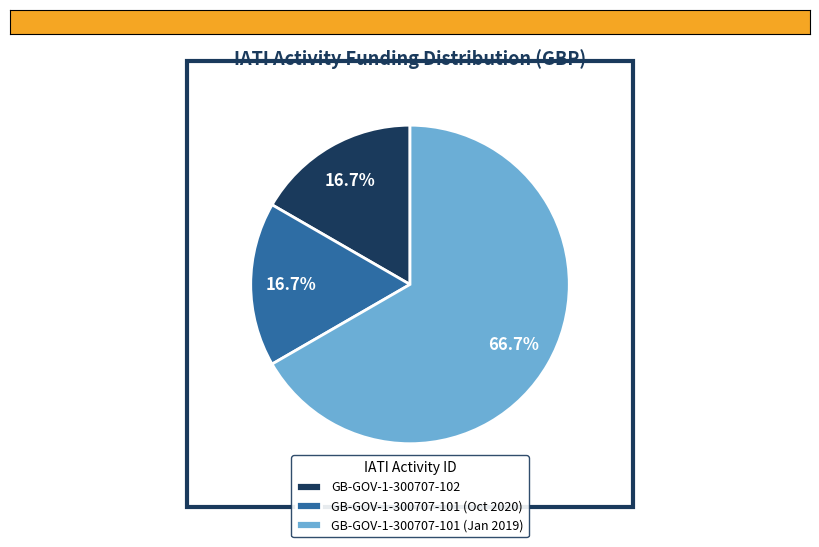

Do GB-GOV-1-300707-102 and GB-GOV-1-300707-101 (Jan 2019) together represent more than half of the pie?

Yes